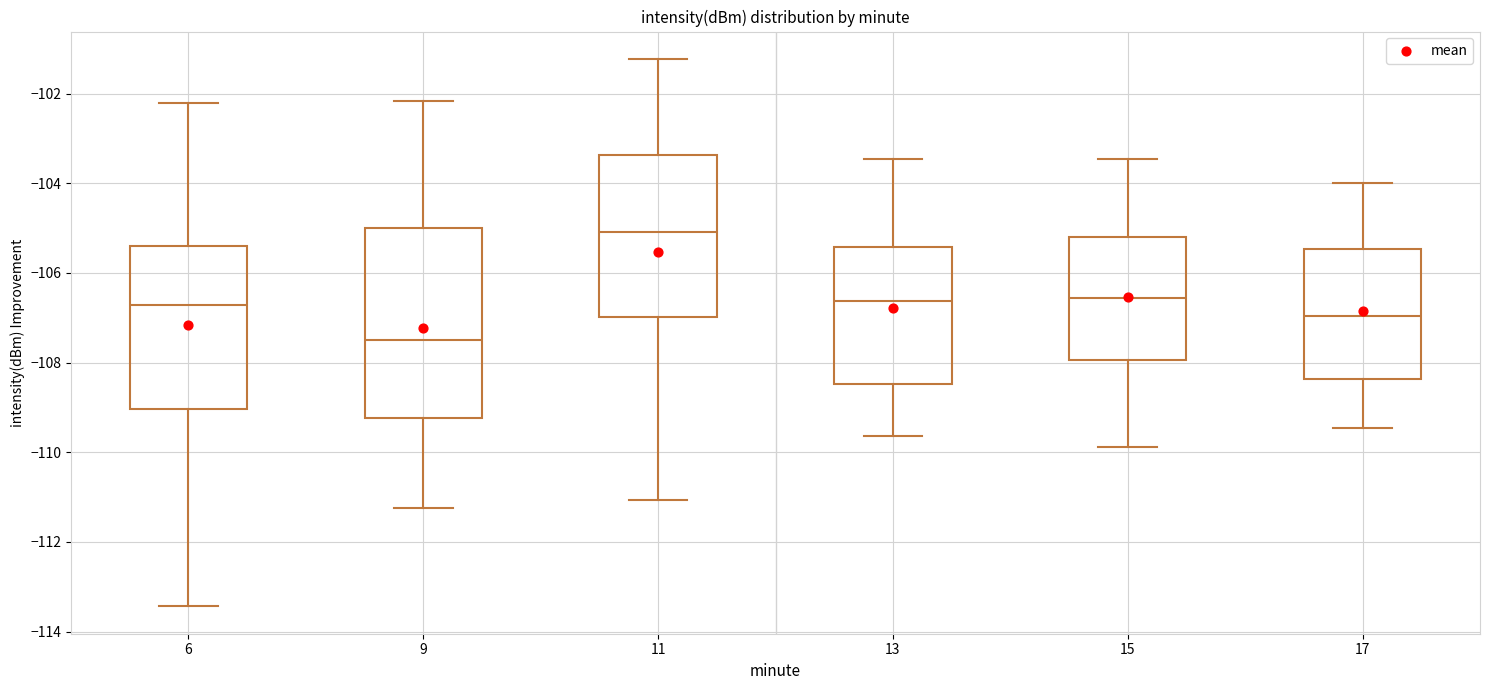

Which box's median line is the highest?

11